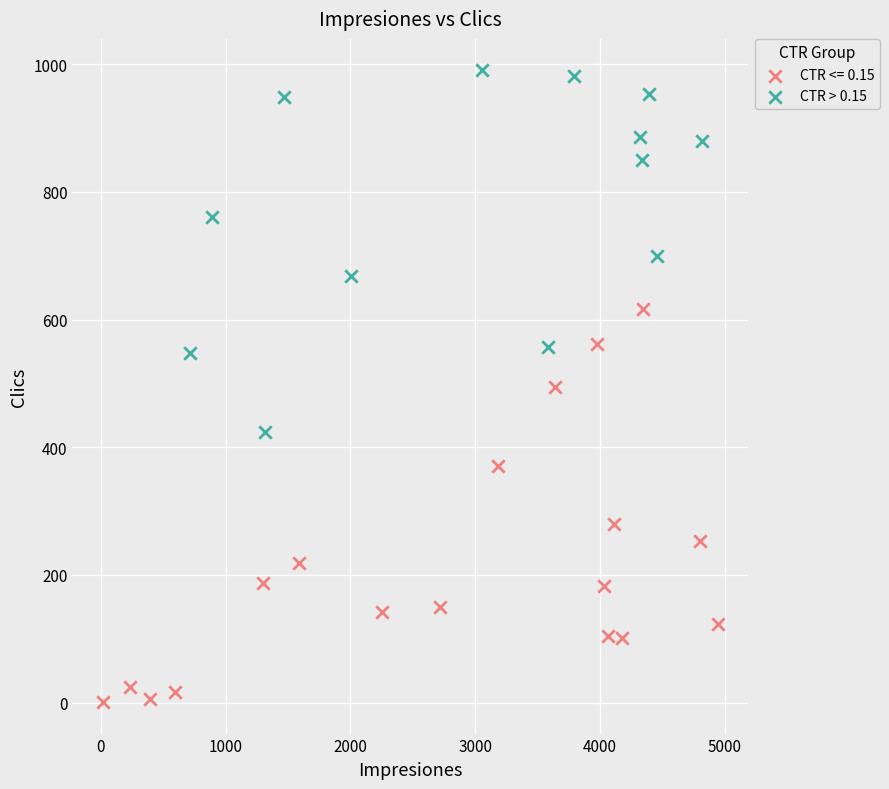

Which series contains the lowest Y value?

CTR <= 0.15